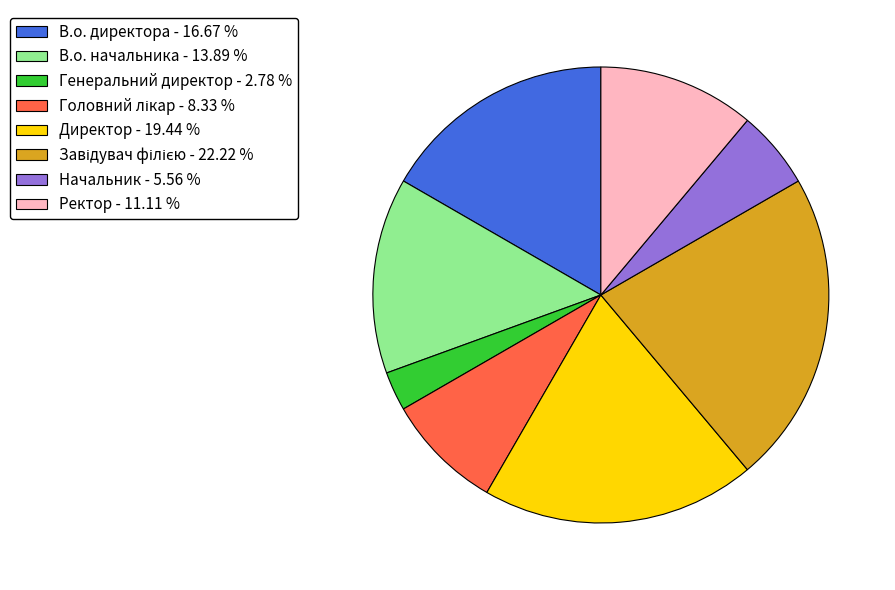

Is the sum of Директор and Ректор greater than half?

No